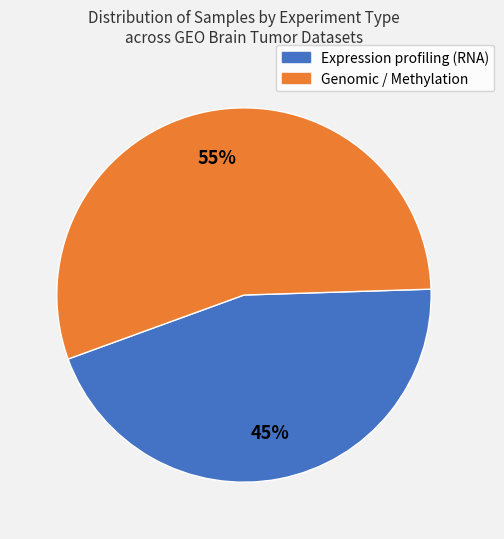

To the nearest percent, what is the difference between the largest and smallest slice percentages?

10%